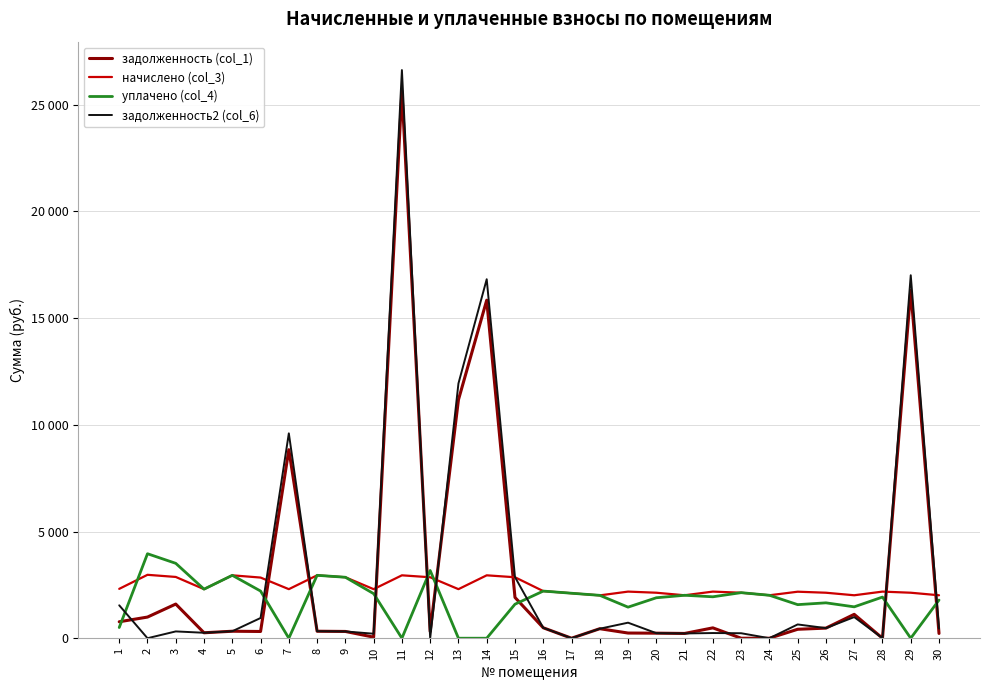

Is the value of начислено (col_3) at 11 greater than the value of задолженность (col_1) at 7?

No